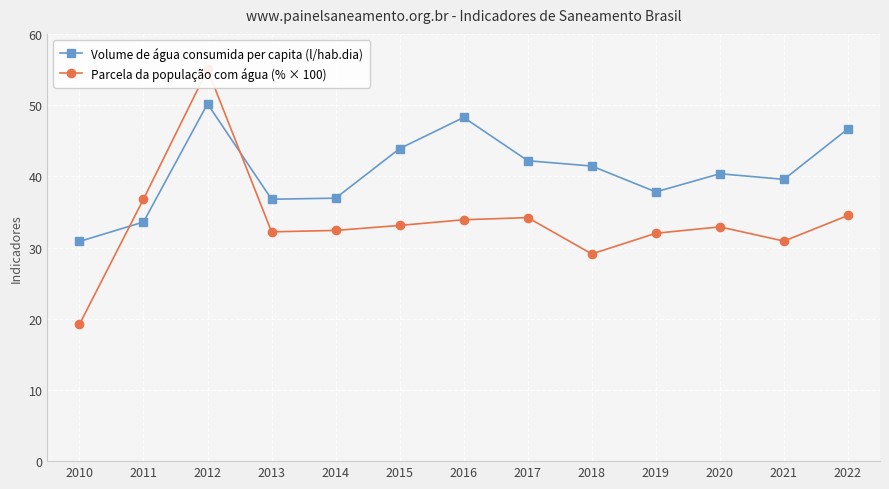

What value does the Parcela da população com água (% × 100) series have at 2020?

32.9